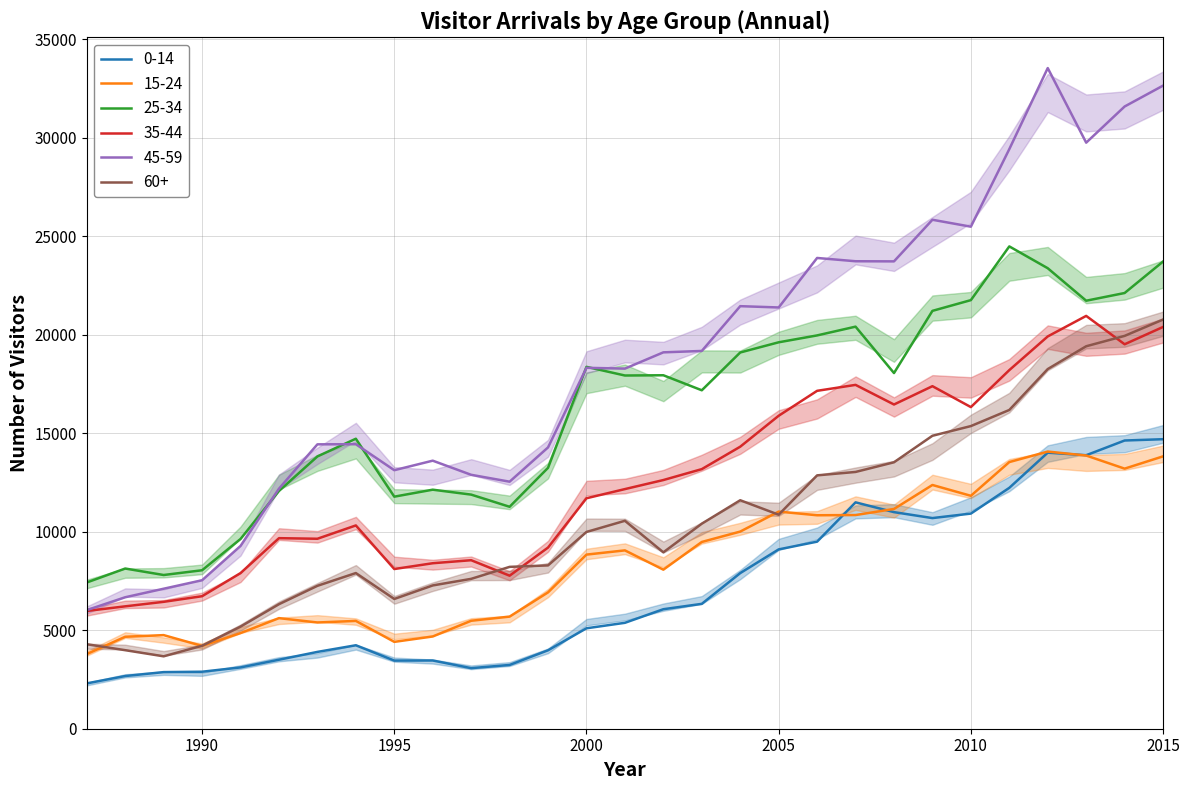

What is the minimum value for 45-59?

6019.7